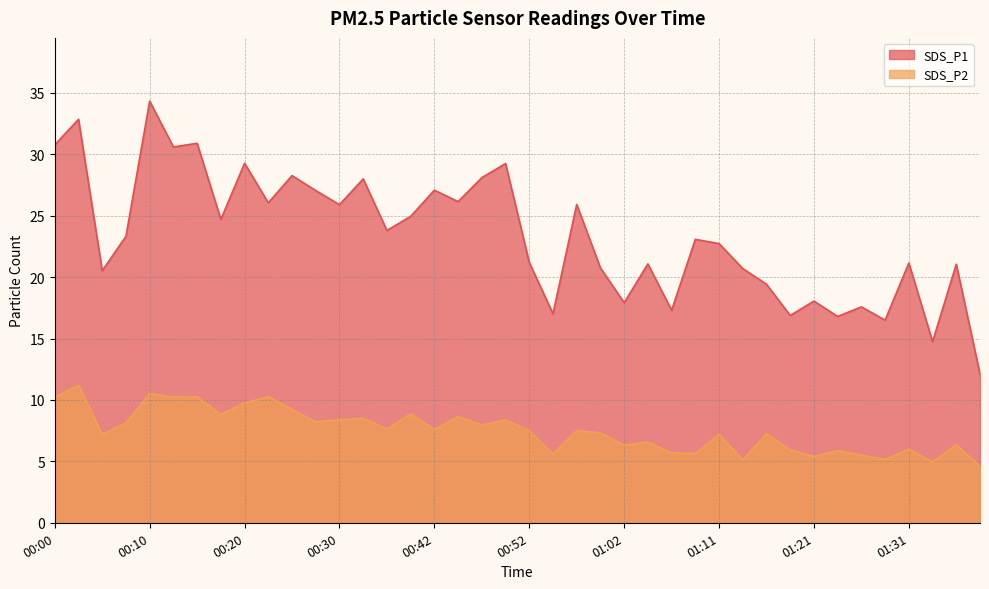

What is the approximate value of SDS_P1 at 00:20?

29.3